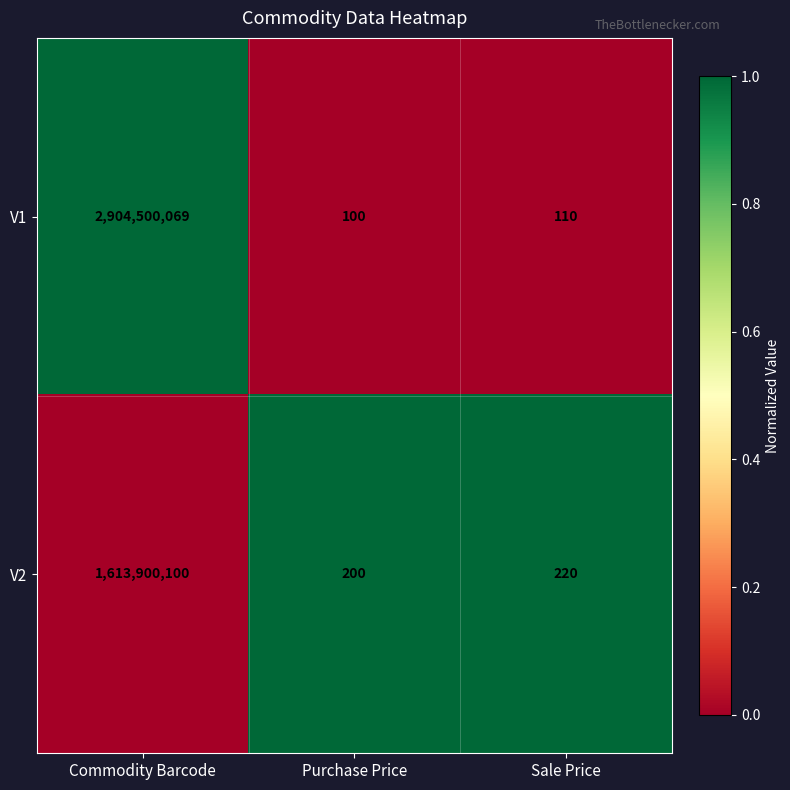

Is the value of V1 at Commodity Barcode greater than the value of V2 at Commodity Barcode?

Yes